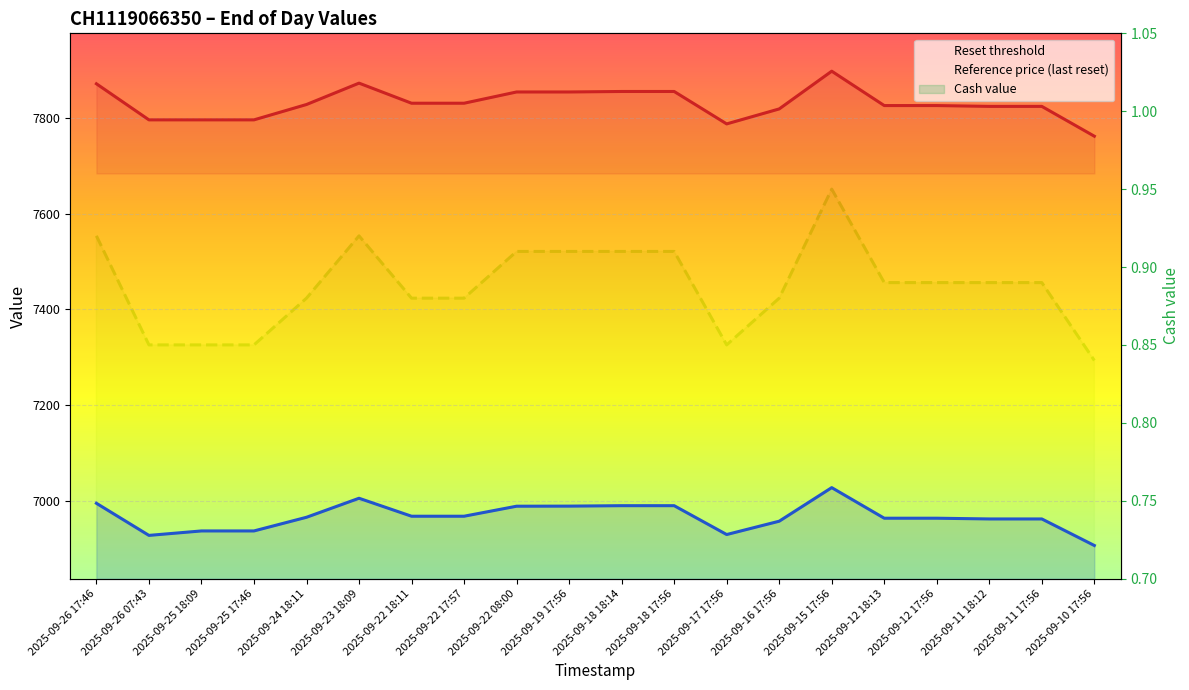

At which category is the sum across all series the highest?

2025-09-15 17:56